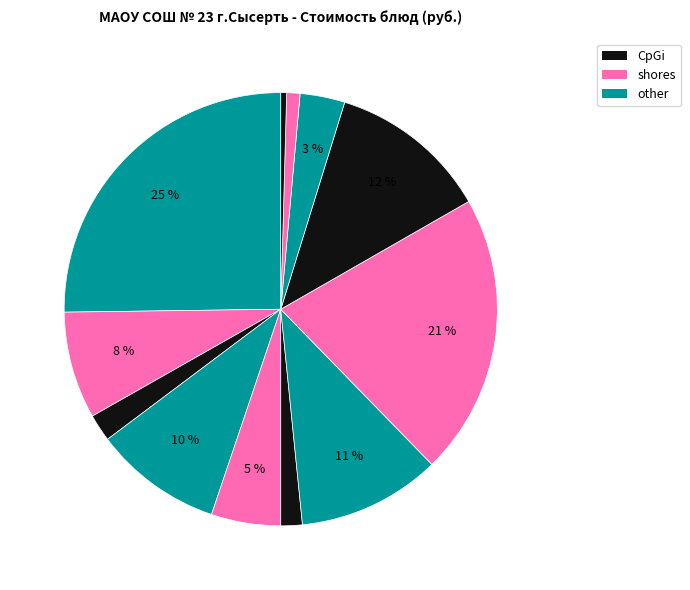

To the nearest percent, what is the average slice percentage?

8%